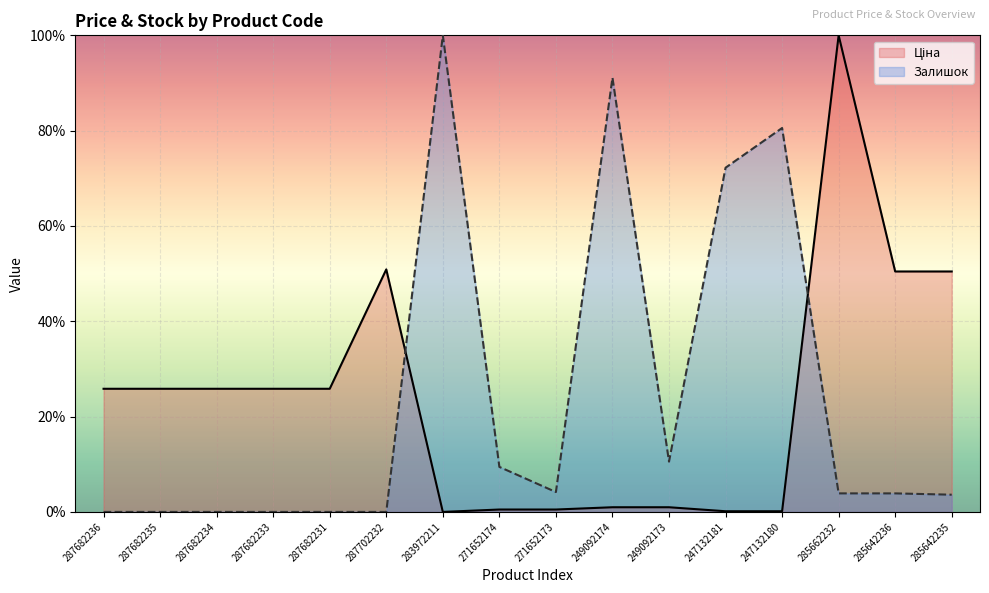

Between which two adjacent categories do Залишок and Ціна first intersect?

287702232 and 283972211